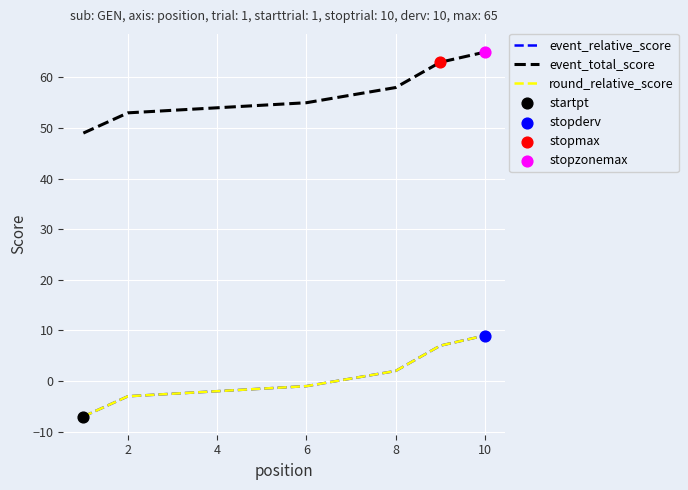

What are all the series names shown in the legend?

event_relative_score, event_total_score, round_relative_score